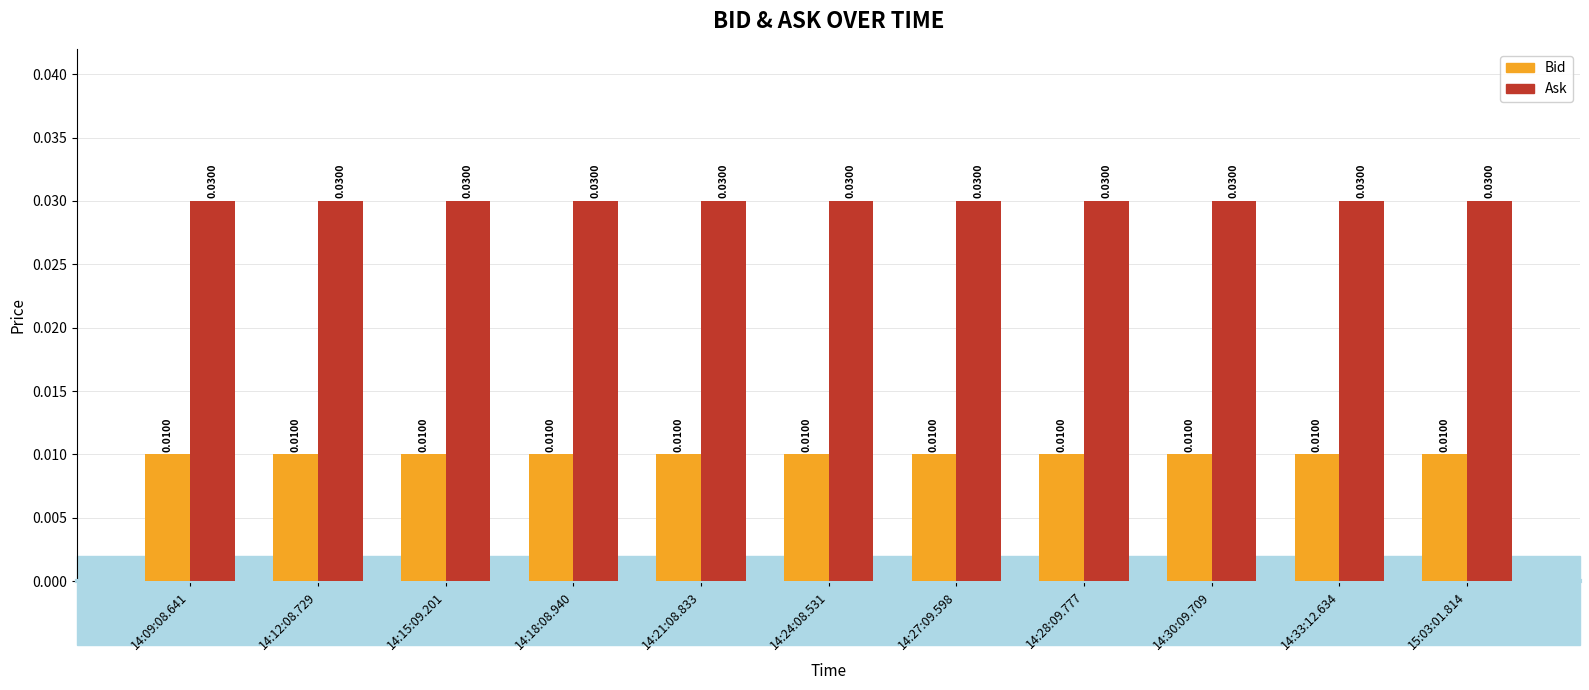

How many groups of bars are there?

11